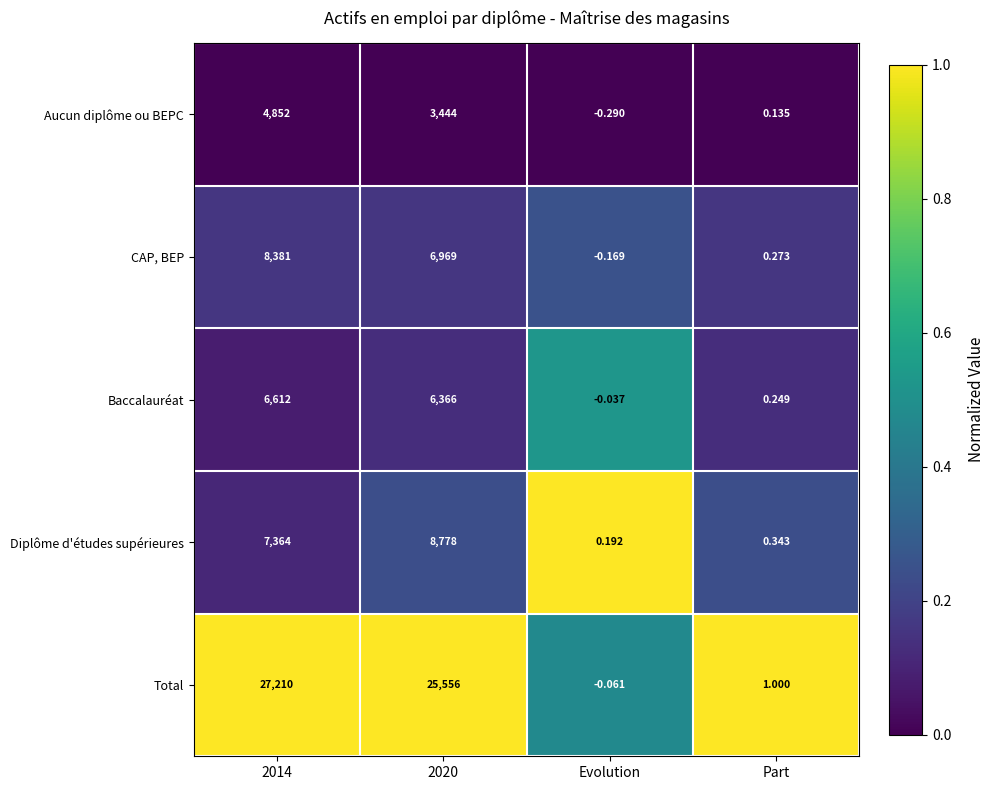

Rank the series by their maximum value, from lowest to highest.

Aucun diplôme ou BEPC, Baccalauréat, CAP, BEP, Diplôme d'études supérieures, Total